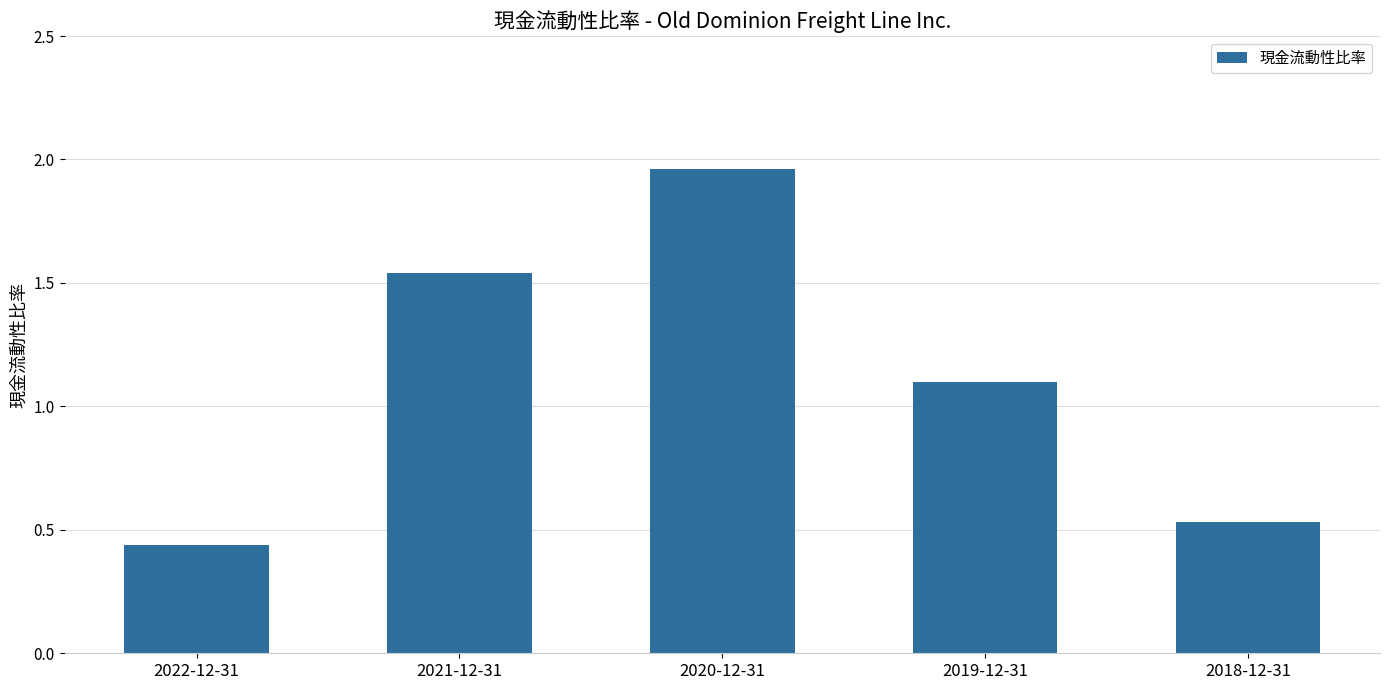

What is the average value?

1.1